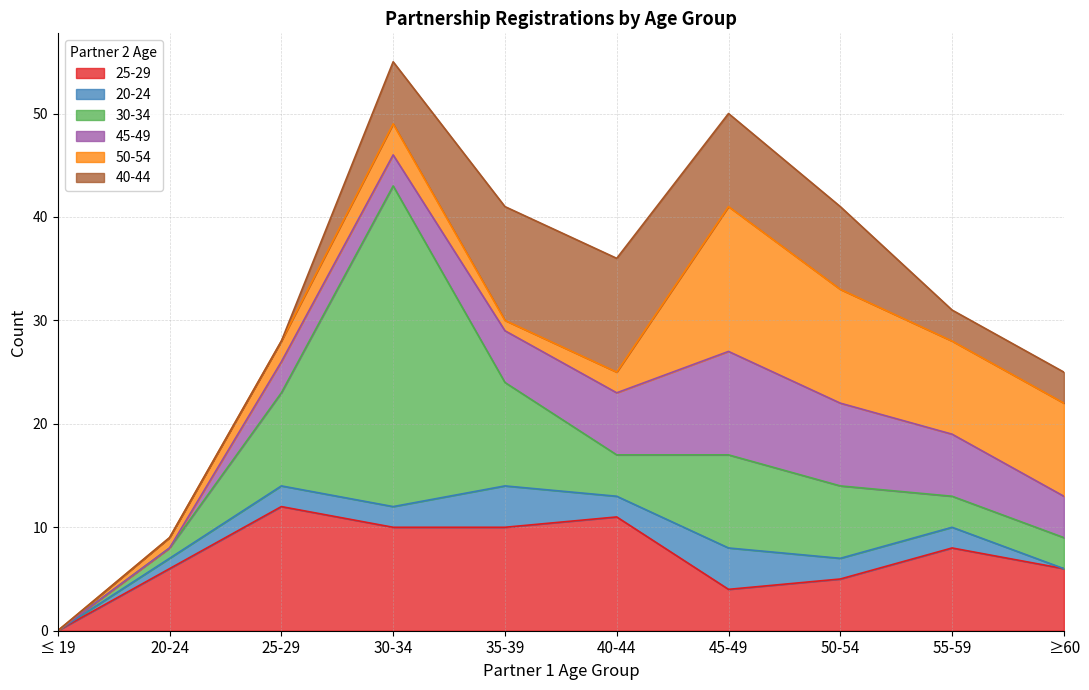

What are all the series names shown in the legend?

25-29, 20-24, 30-34, 45-49, 50-54, 40-44